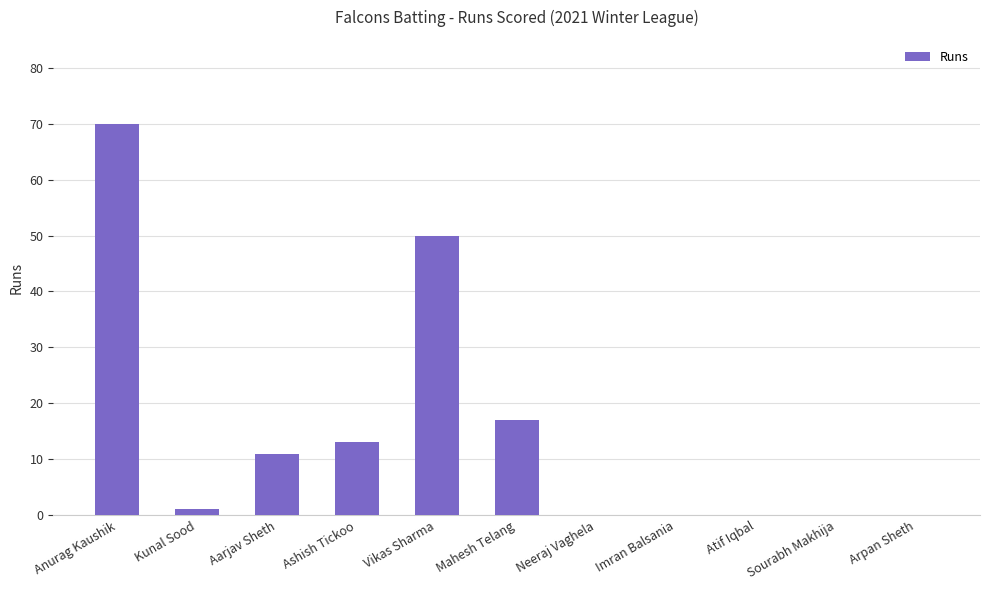

Between Anurag Kaushik and Arpan Sheth, which is larger?

Anurag Kaushik